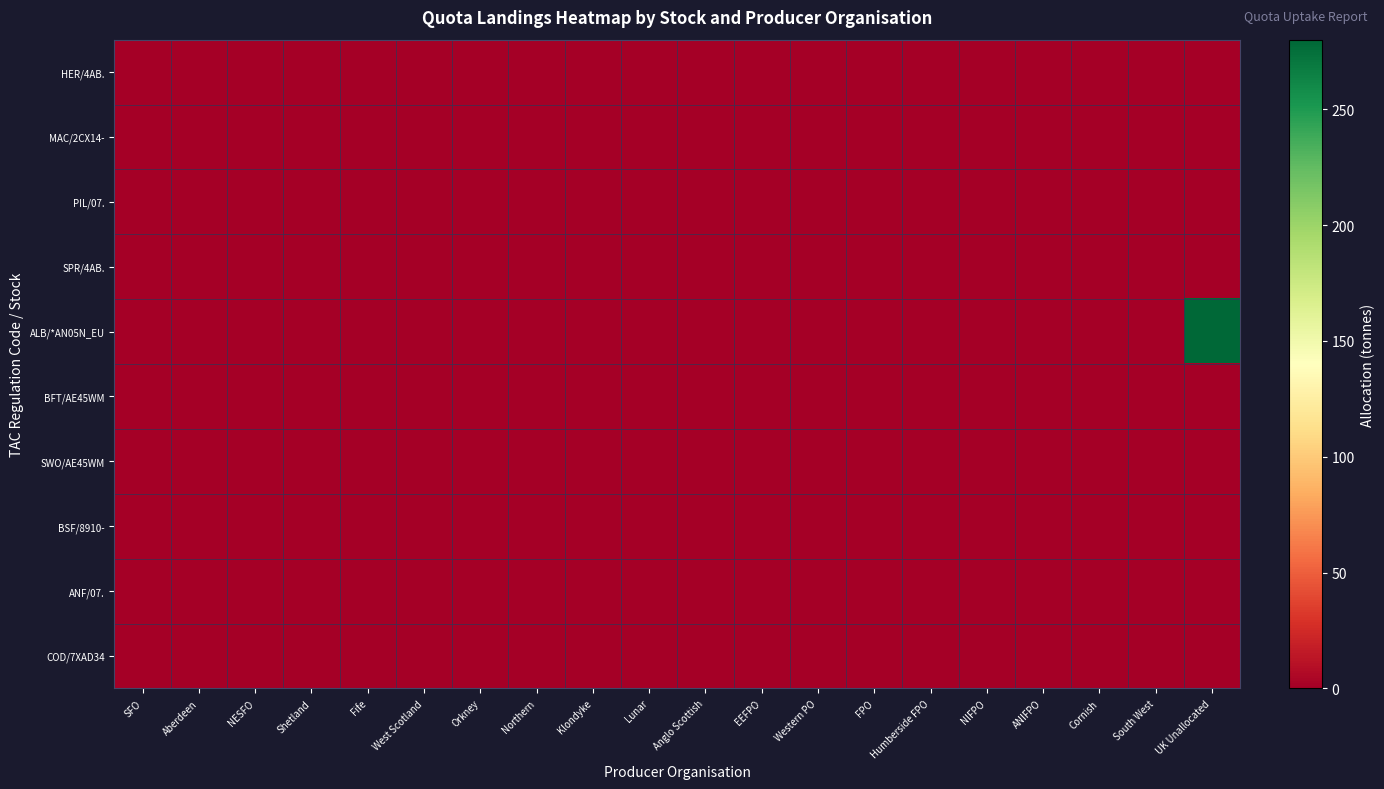

Which label corresponds to the largest value in the chart?

UK Unallocated